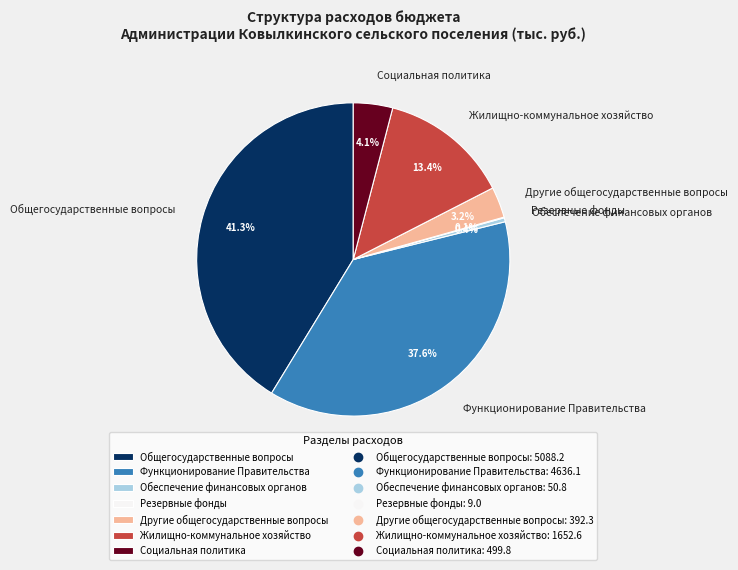

Does any single category account for the majority?

No